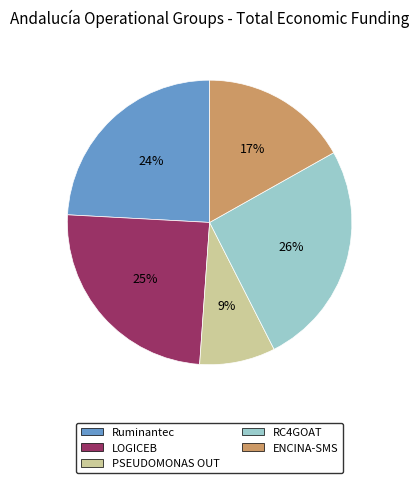

Which slice is the smallest?

PSEUDOMONAS OUT